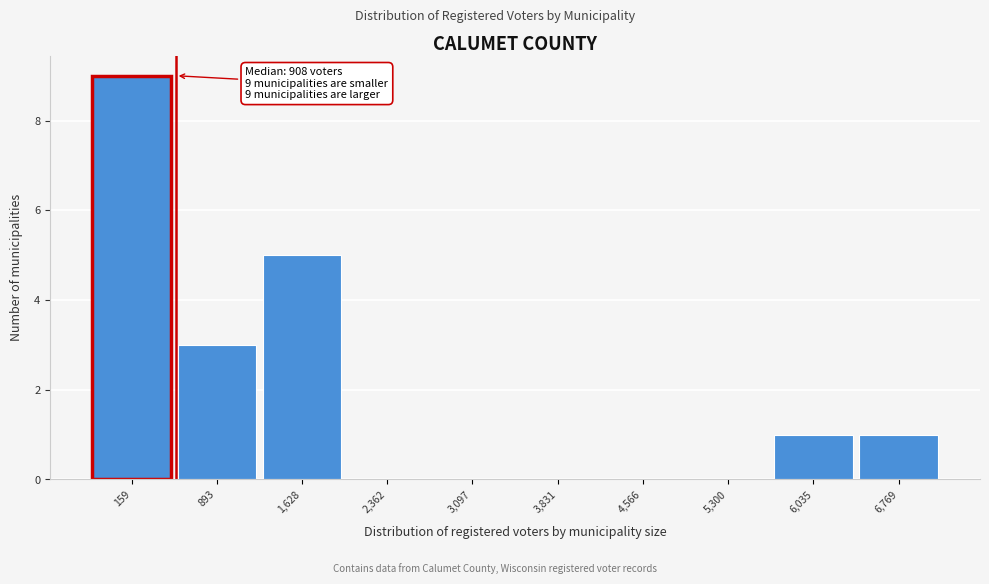

Reading left to right, transcribe all the data shown in this chart.

159=9	893=3	1,628=5	2,362=0	3,097=0	3,831=0	4,566=0	5,300=0	6,035=1	6,769=1